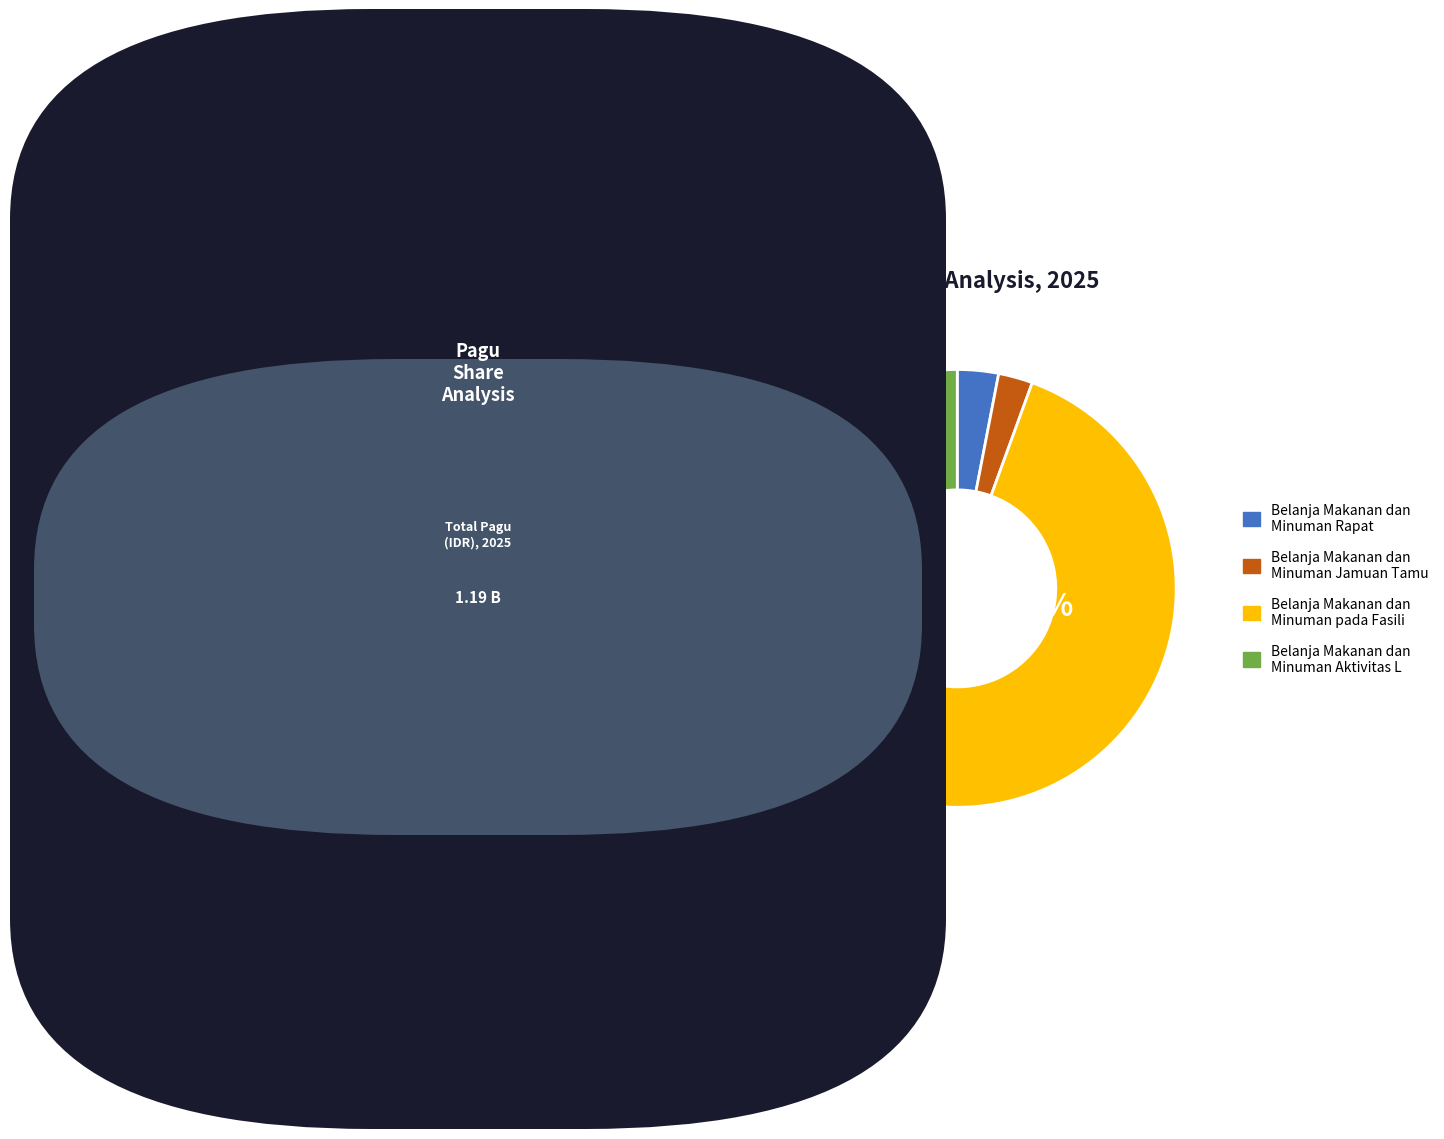

Rank the categories by value from lowest to highest.

Belanja Makanan dan Minuman Jamuan Tamu, Belanja Makanan dan Minuman Rapat, Belanja Makanan dan Minuman Aktivitas L, Belanja Makanan dan Minuman pada Fasili